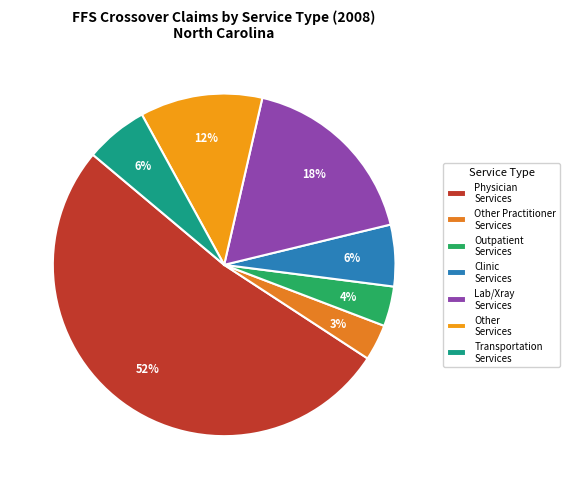

How many segments does this pie chart have?

7